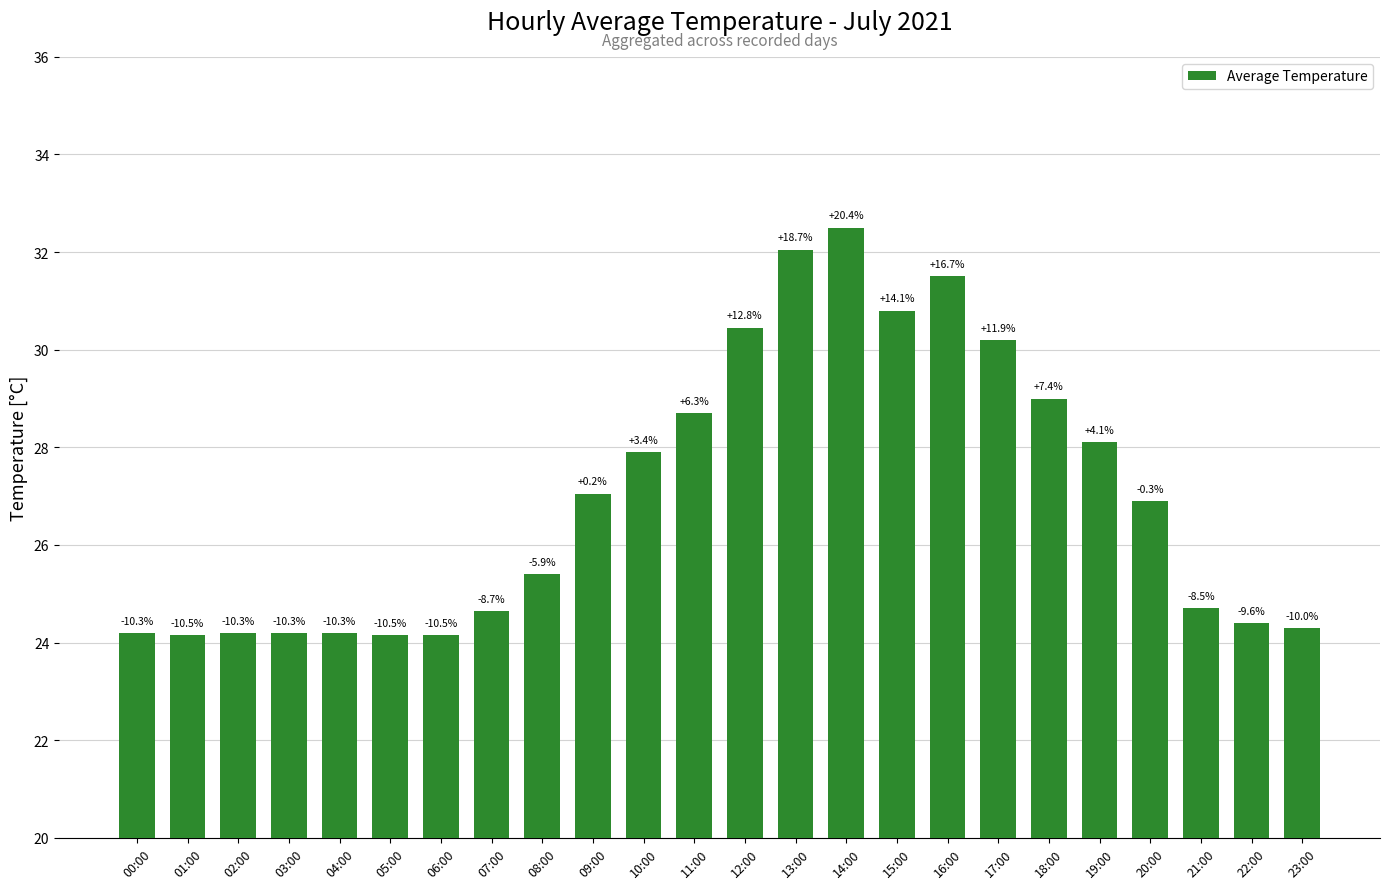

How many bars are there in total?

24